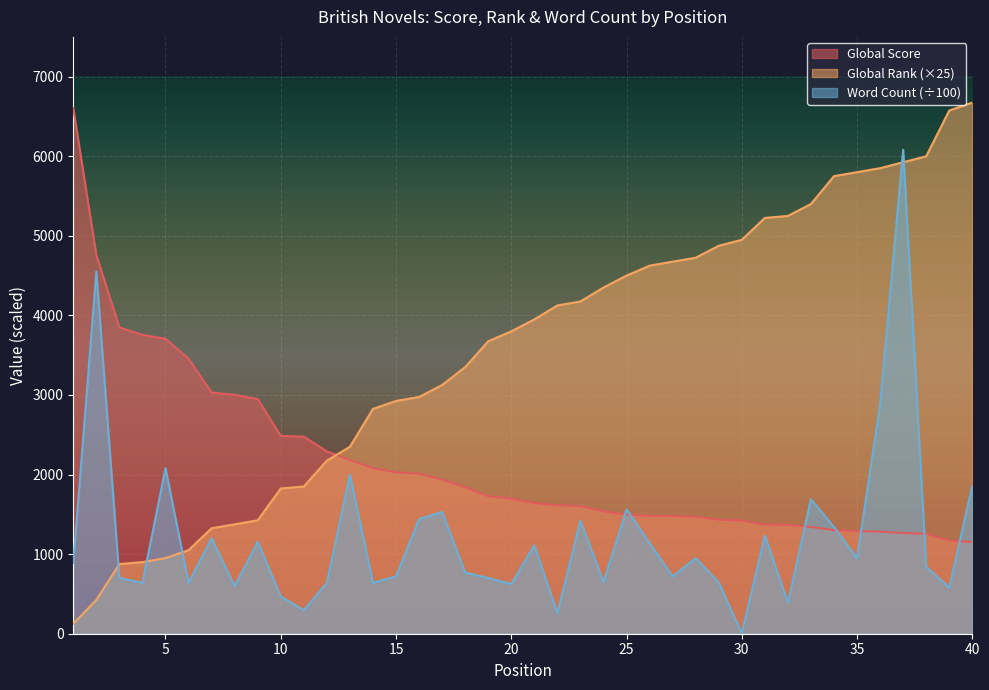

Between 35 and 38, which series saw the biggest shift?

Global Rank